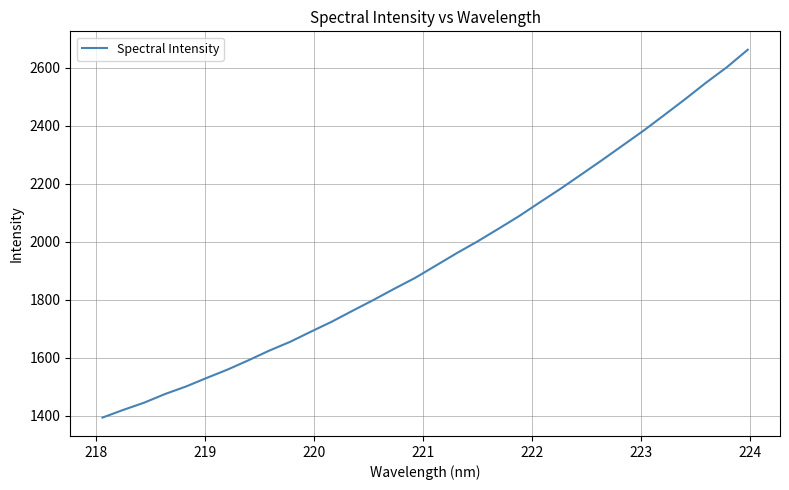

What is the greatest value displayed?

2662.6